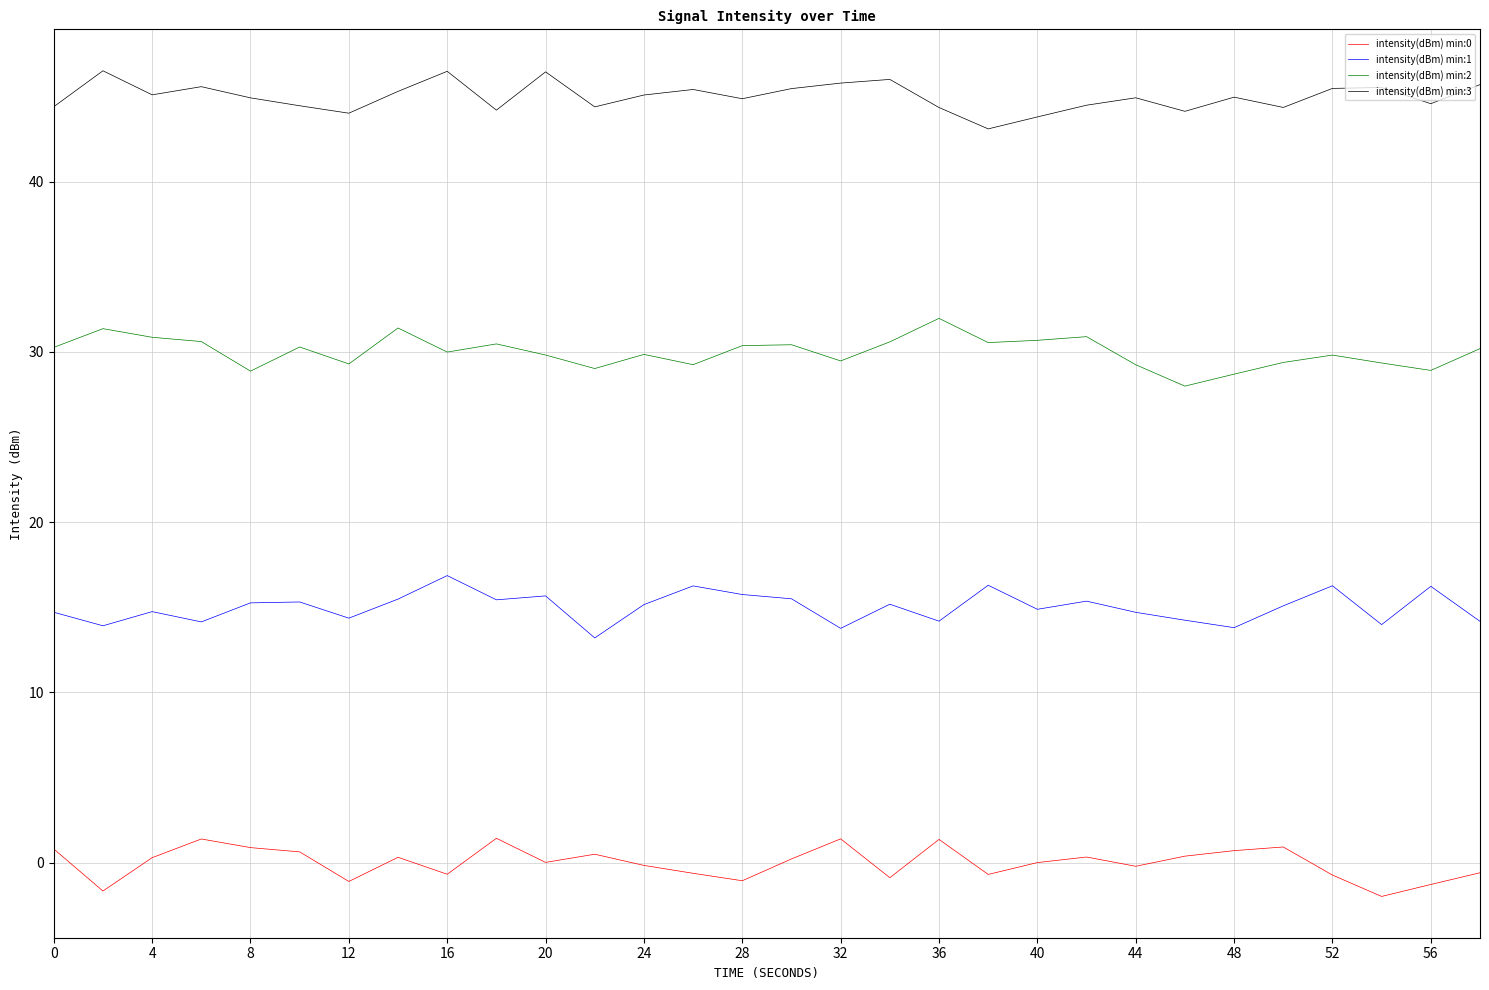

Which series has the largest total across all categories?

intensity(dBm) min:3